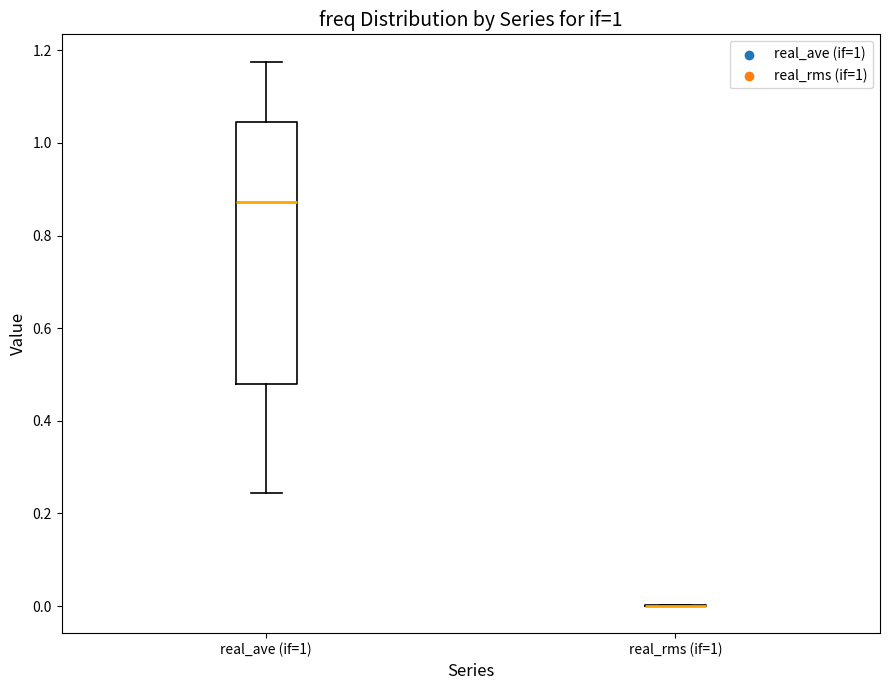

Reading left to right, read every box against the y-axis: the position of its median line, the range the box covers, and the ends of its whiskers. The values are not printed on the chart, so give them approximately, as read against the axis.

real_ave (if=1): median 0.88, box 0.48 to 1.04, whiskers 0.24 to 1.18
real_rms (if=1): box collapsed to a line at 0.00, whiskers 0.00 to 0.00